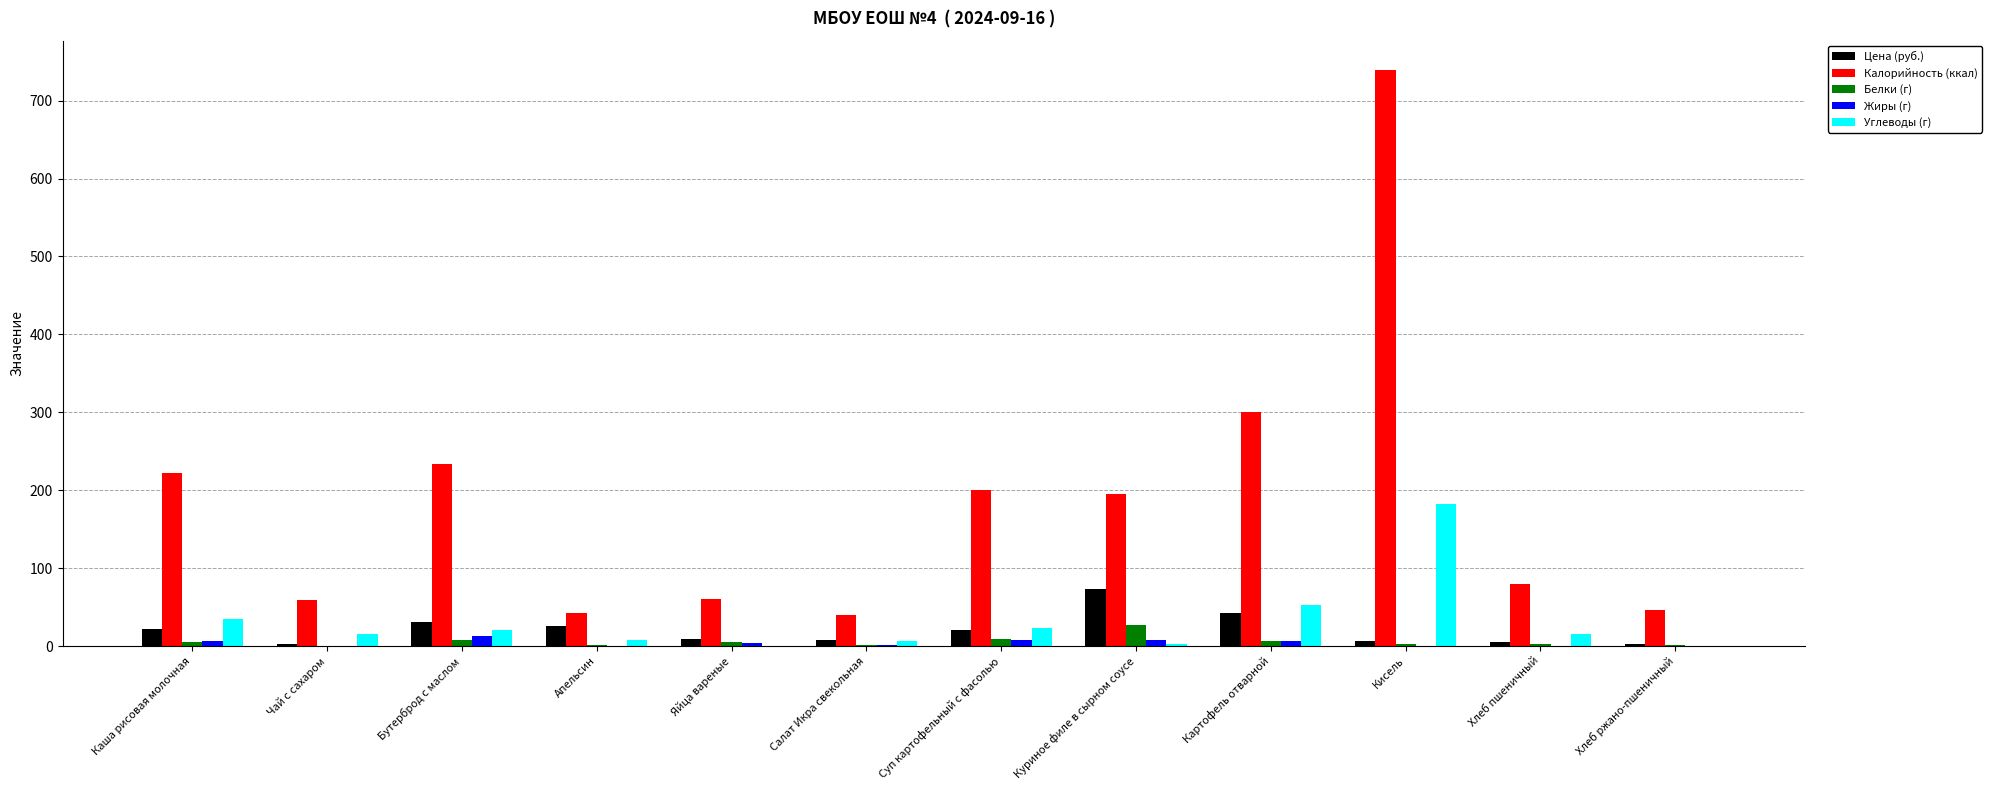

At which category does the chart reach its peak across all series?

Кисель